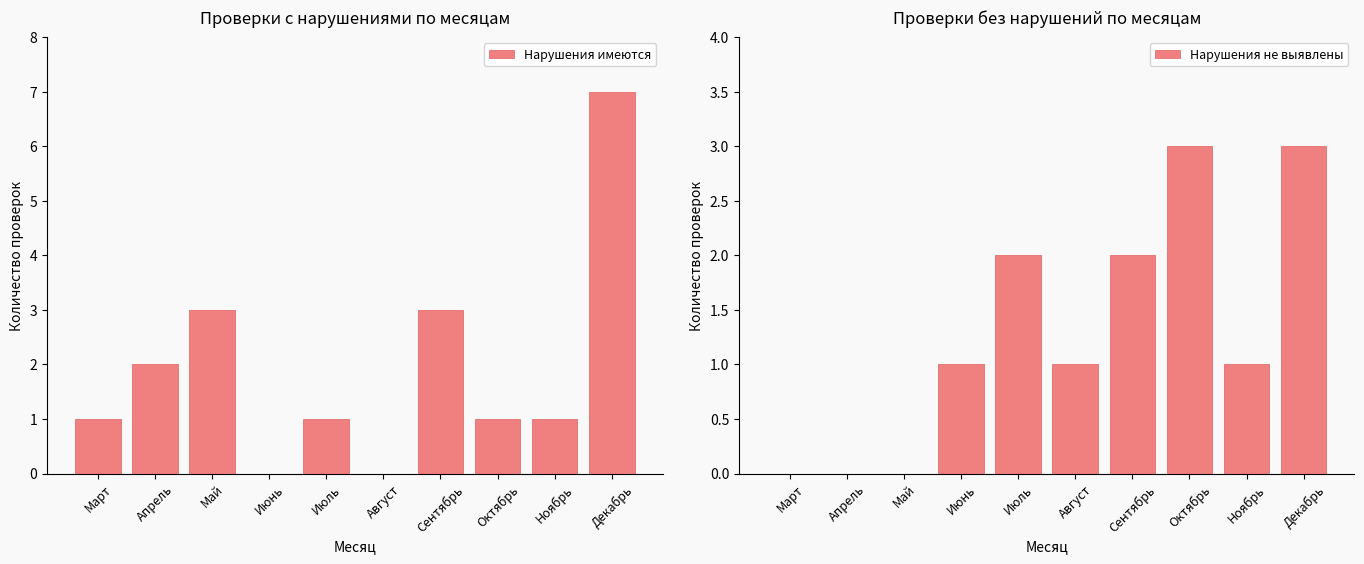

Reading left to right, extract all data points from this chart.

Нарушения имеются: 1	2	3	0	1	0	3	1	1	7
Нарушения не выявлены: 0	0	0	1	2	1	2	3	1	3